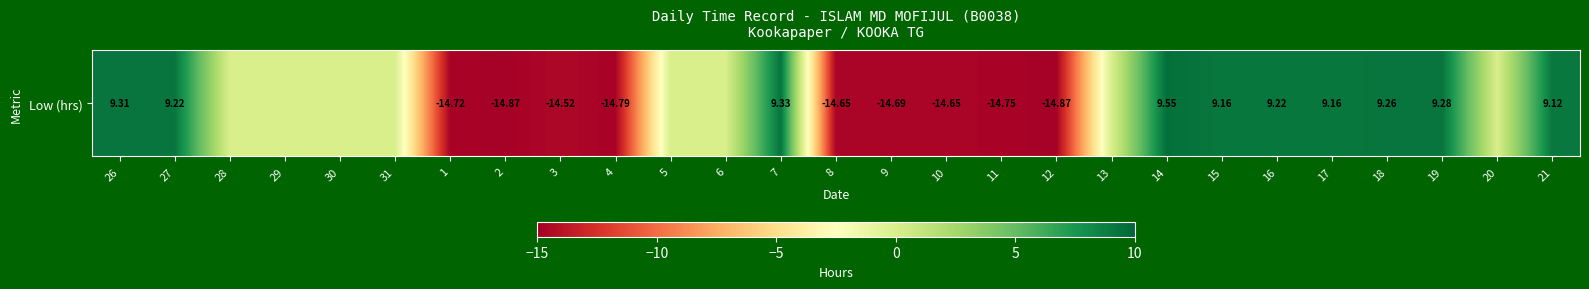

What is the difference between the values at 10 and 26?

24.0